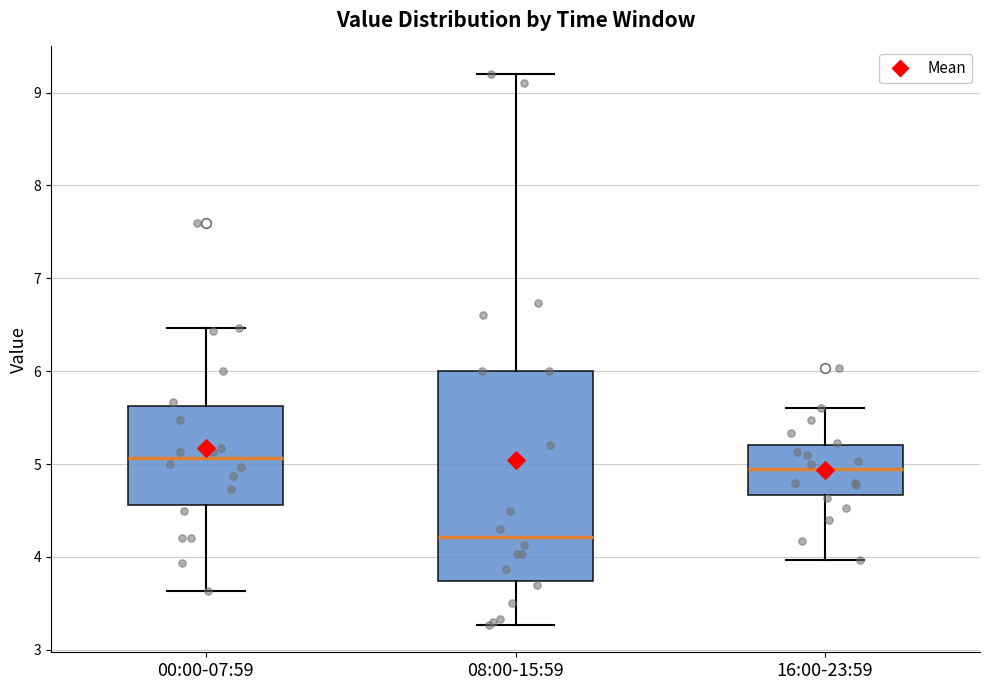

Where is the lower edge of the box for 08:00-15:59 on the y-axis? The values are not printed on the chart, so give them approximately, as read against the axis.

3.7